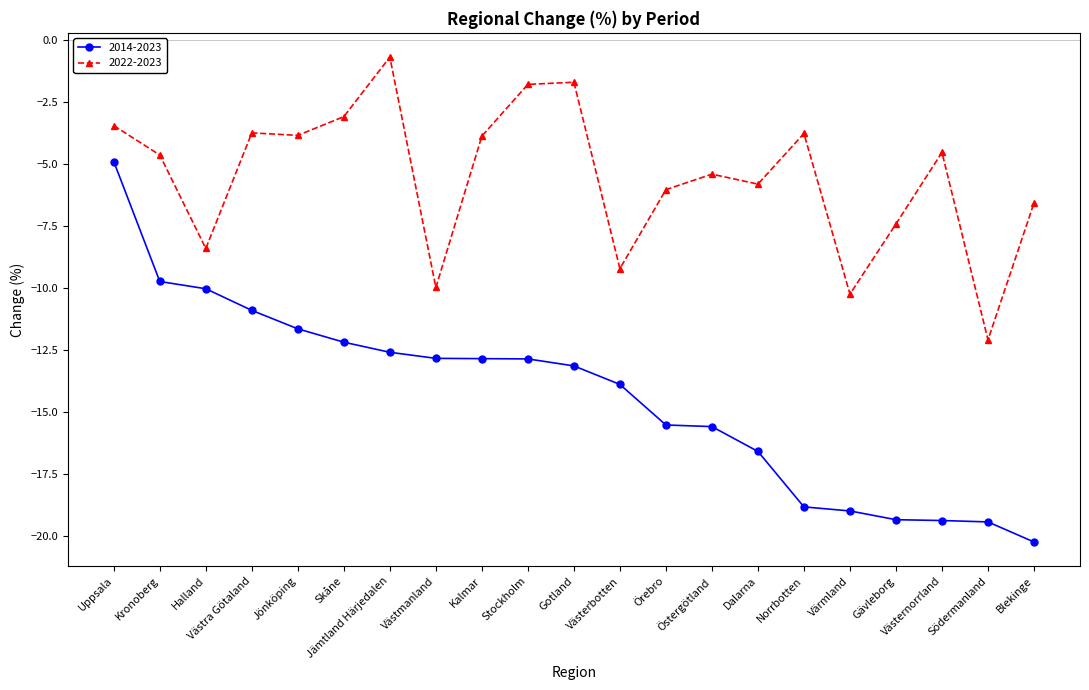

Where does the 2014-2023 series first go above -13?

Uppsala